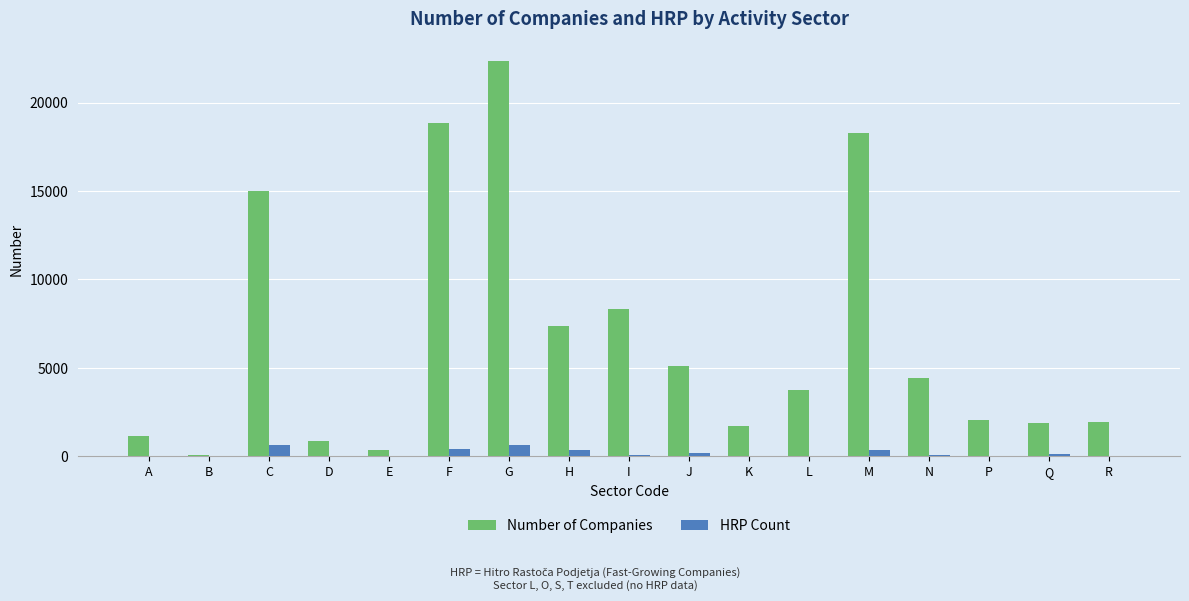

At which category is the sum across all series the highest?

G